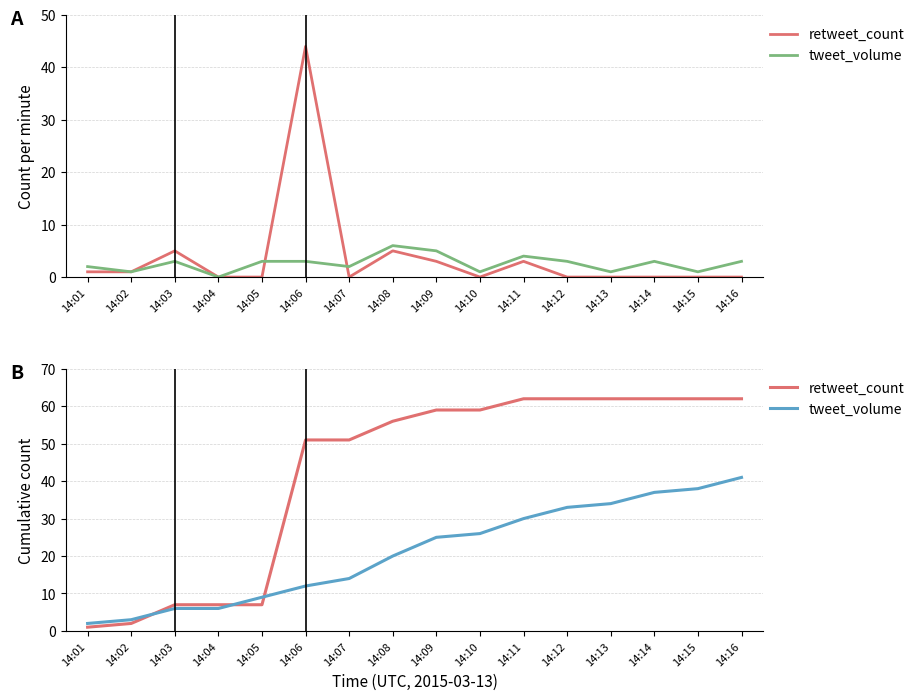

At which label does tweet_volume first exceed 25?

14:10